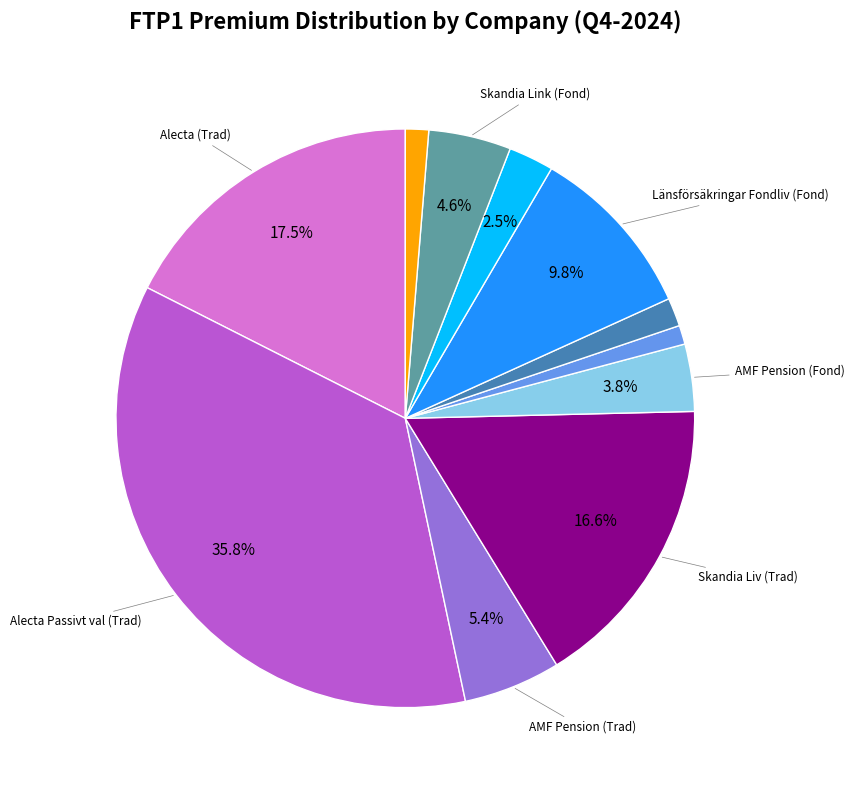

To the nearest percent, what is the difference between the largest and smallest slice percentages?

35%